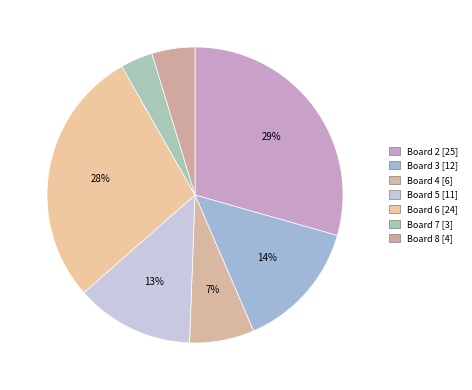

What is the largest slice in the pie chart?

Board 2